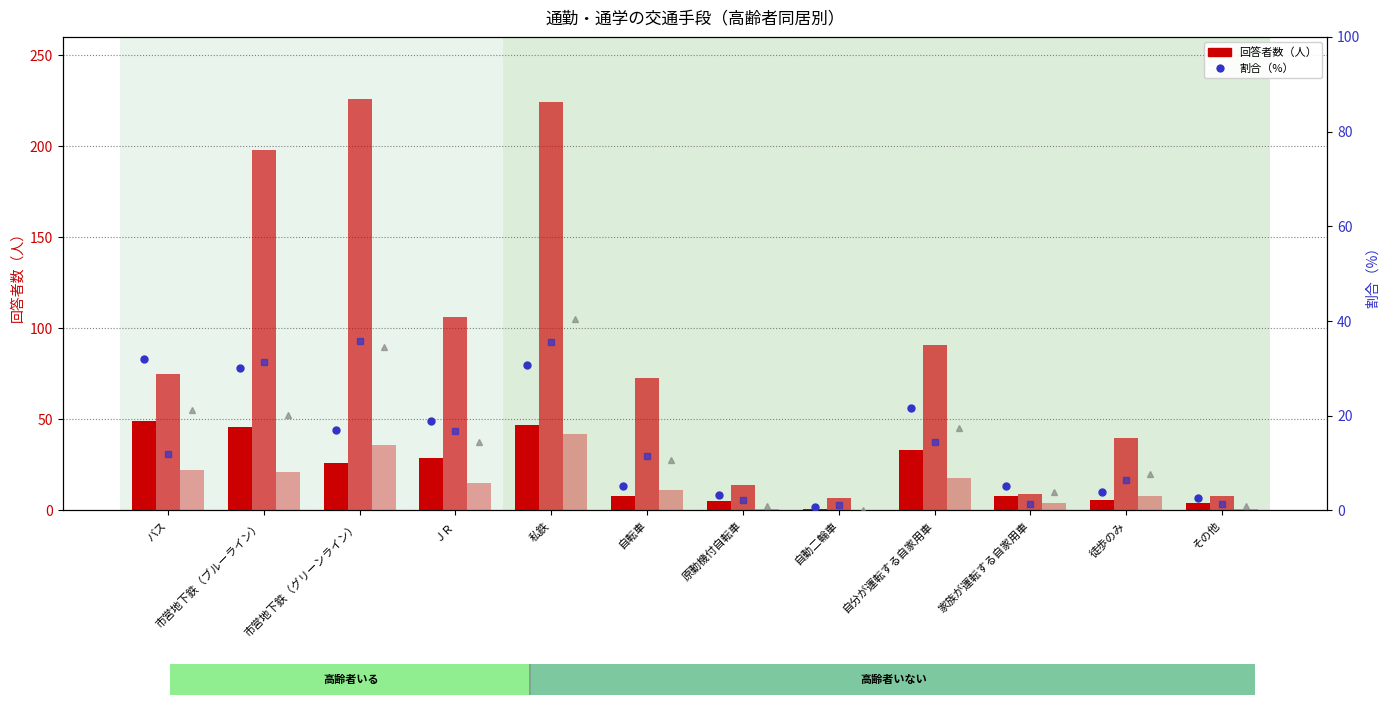

What is the label of the 3rd bar from the left?

市営地下鉄（グリーンライン）